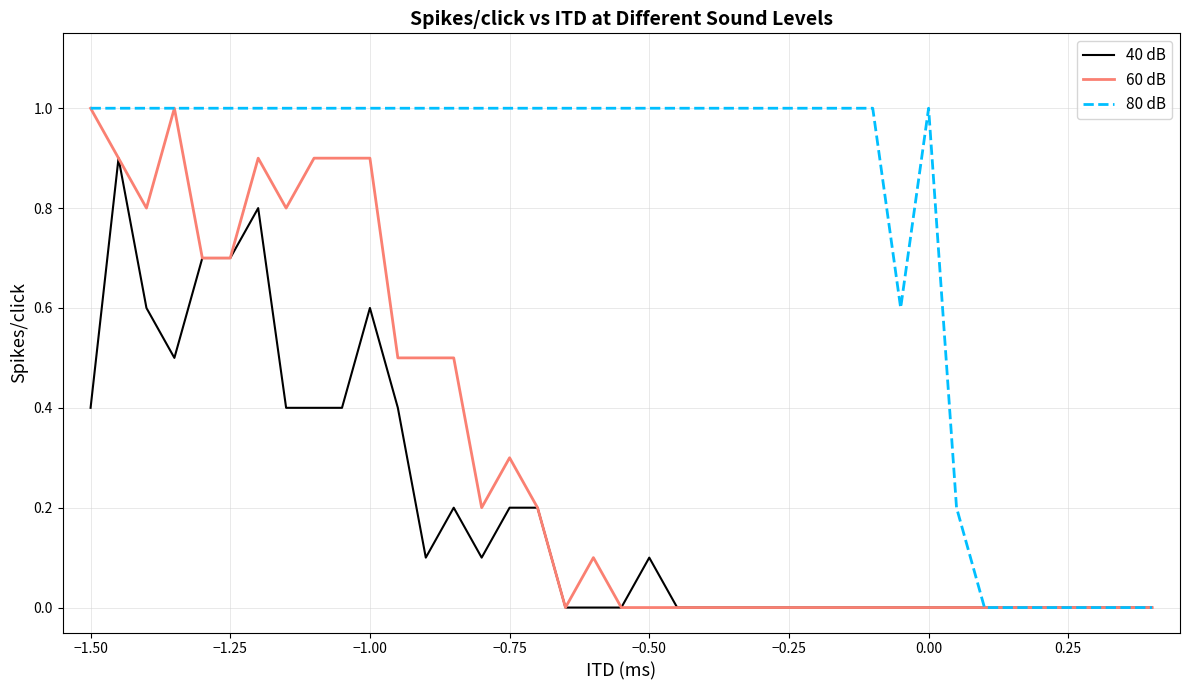

What is the maximum value shown in the chart?

1.0